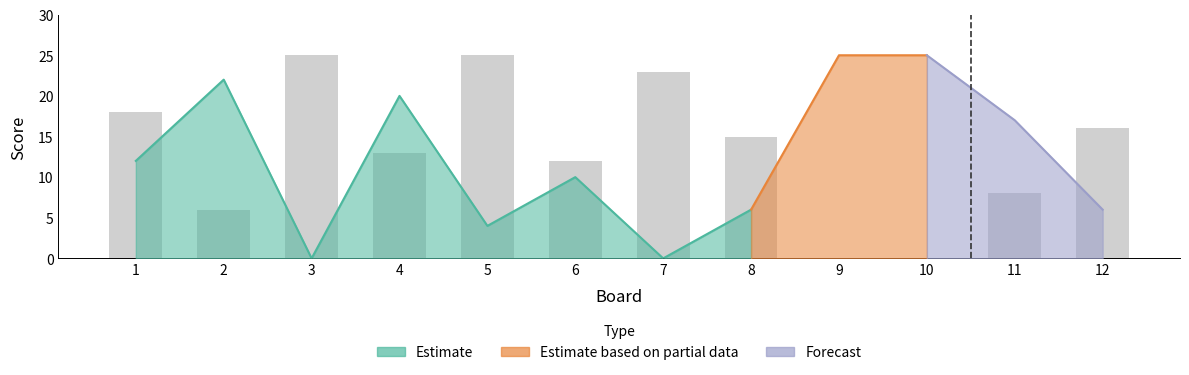

True or false: the data shows 11 at 11.

False